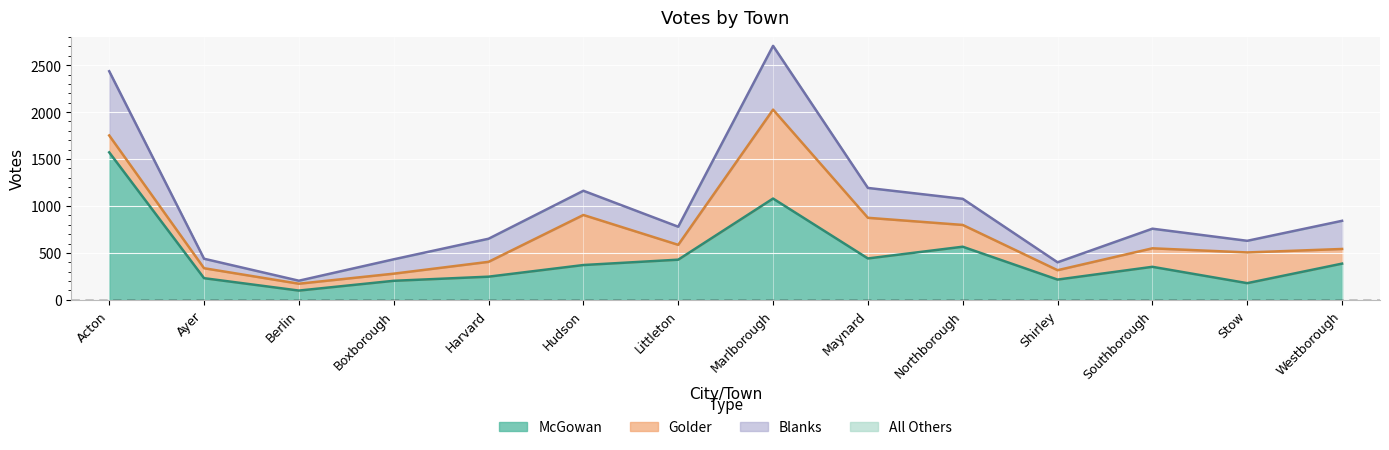

Reading left to right, transcribe all the data shown in this chart.

McGowan: 1571	231	99	203	247	371	428	1079	441	566	216	352	178	386
Golder: 180	106	73	76	158	533	158	947	433	232	100	197	327	156
All Others: 1	0	0	1	0	0	0	9	2	5	0	0	1	1
Blanks: 684	101	32	153	246	258	193	679	318	278	84	209	124	300